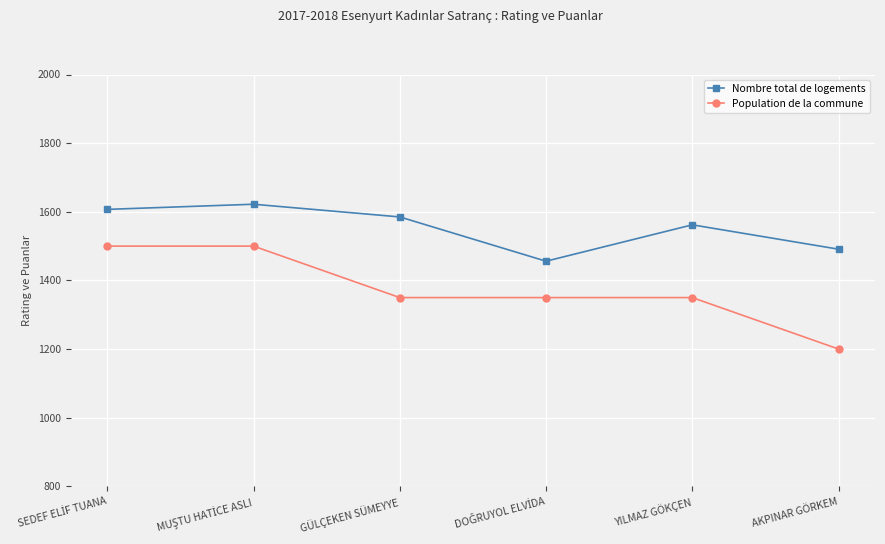

Reading left to right, extract all data points from this chart.

Nombre total de logements: 1607	1622	1585	1456	1562	1491
Population de la commune: 1500	1500	1350	1350	1350	1200